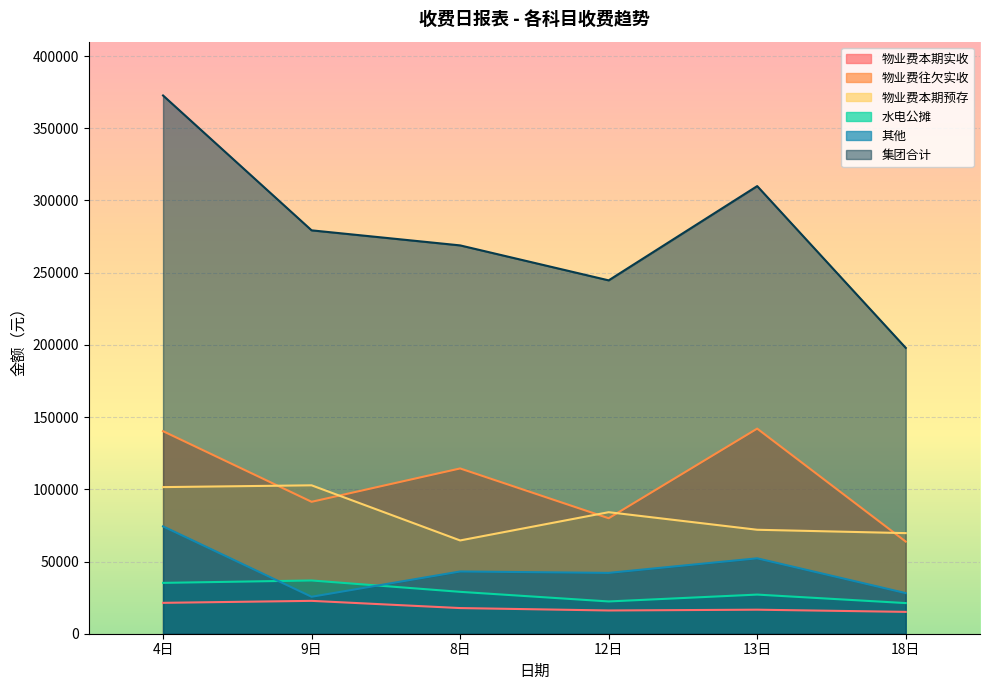

Does the chart display data point markers on the line(s)?

No